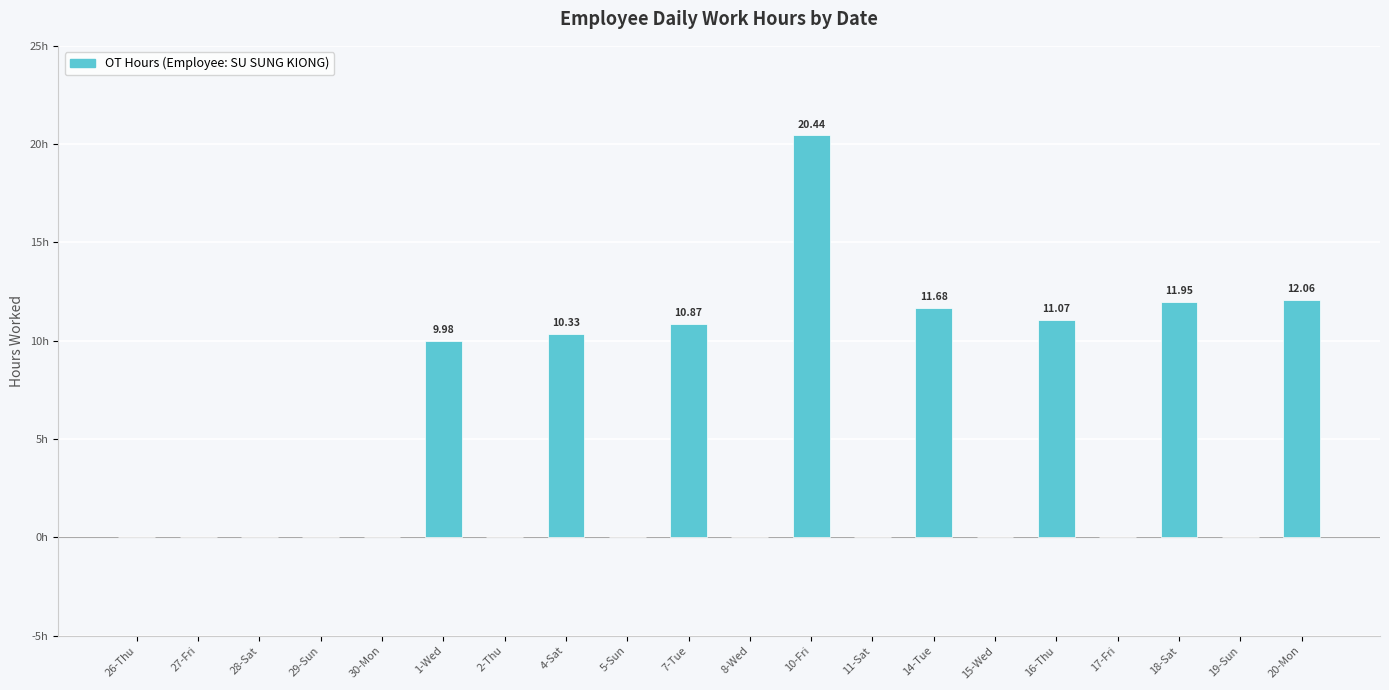

What is the difference between the second highest and minimum values?

12.1